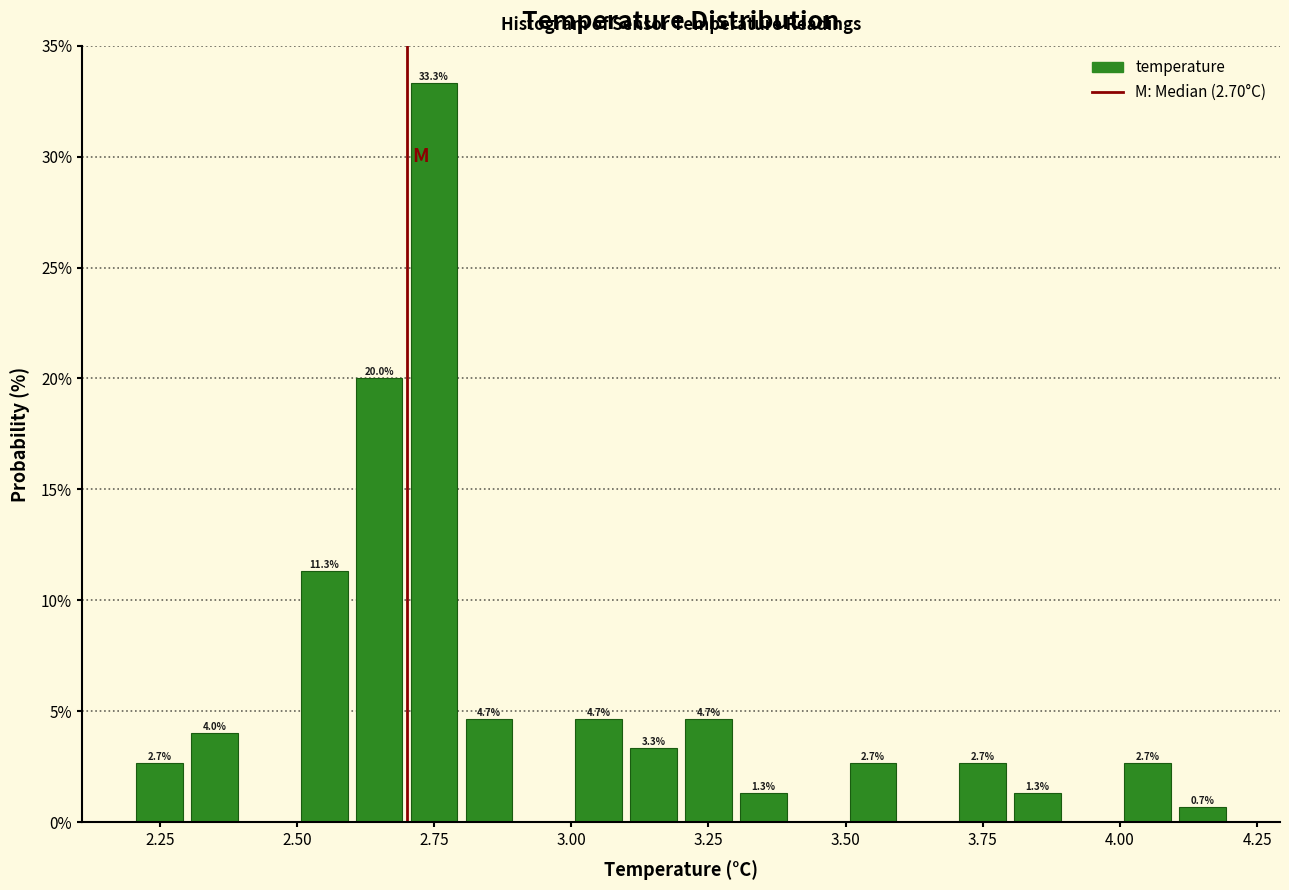

Read against the x-axis, roughly where is the centre of the tallest bar?

2.75